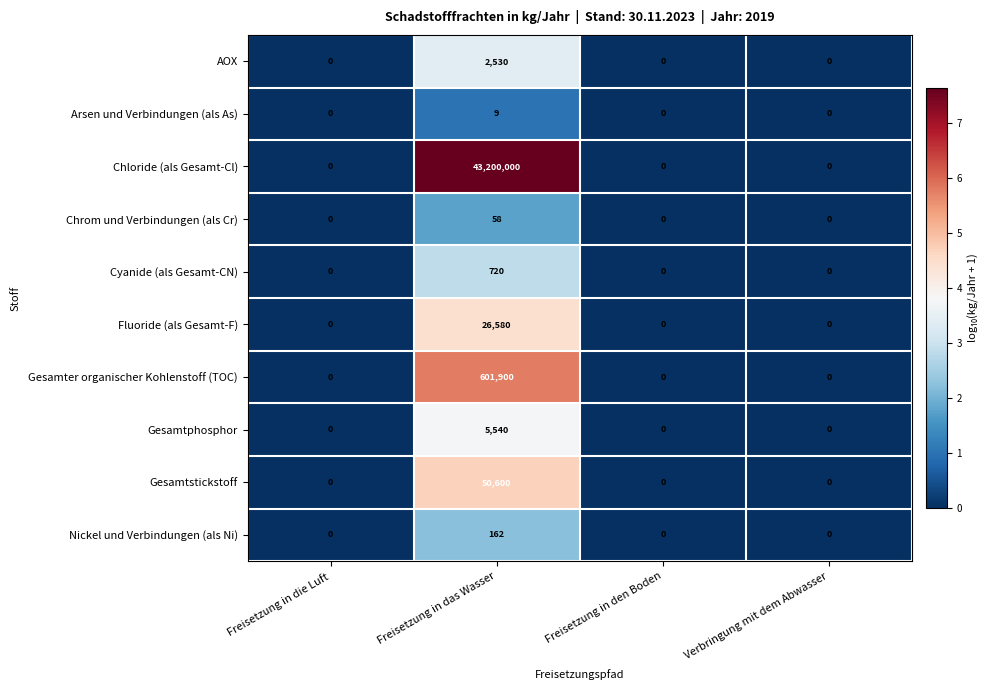

What is the difference between the Chrom und Verbindungen (als Cr) values at Freisetzung in das Wasser and Verbringung mit dem Abwasser?

58